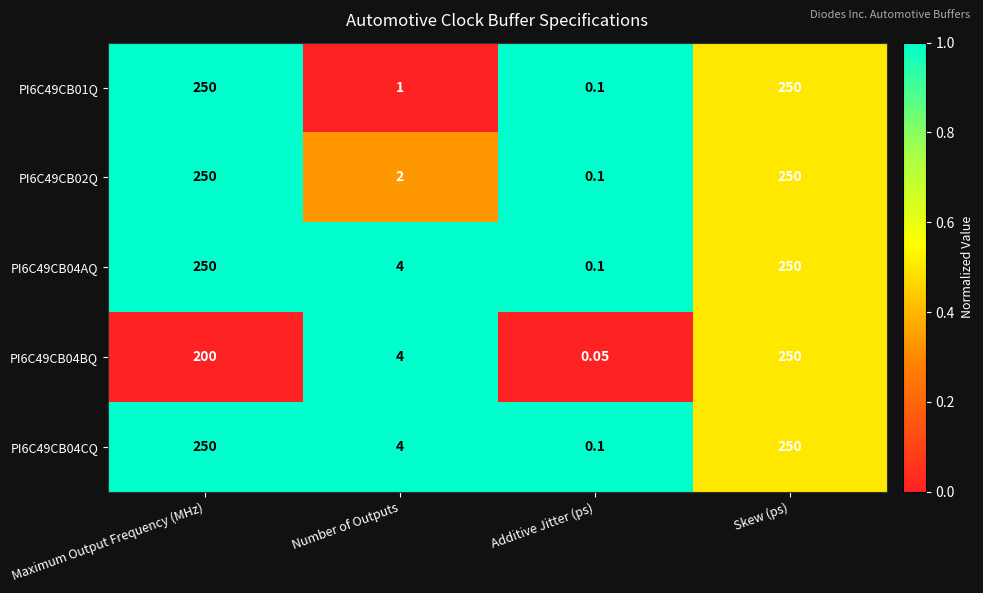

How many values in the PI6C49CB04BQ series are below 200?

2